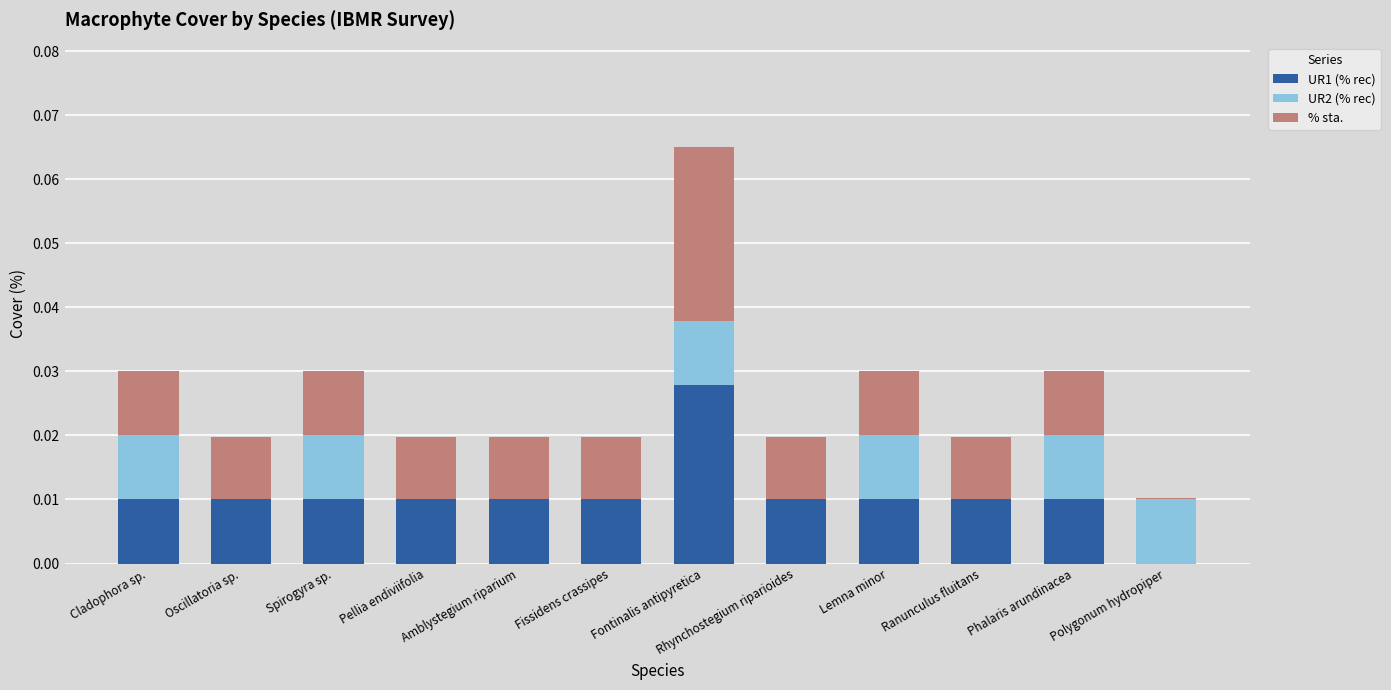

Which category has the highest value in the UR1 (% rec) series?

Fontinalis antipyretica